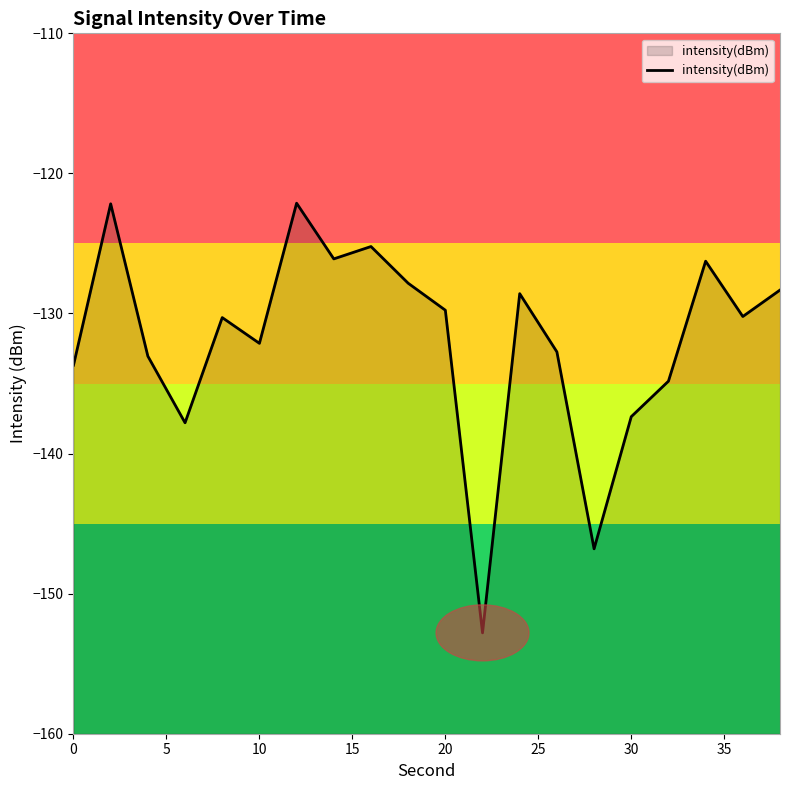

Does the chart have visible grid lines?

No